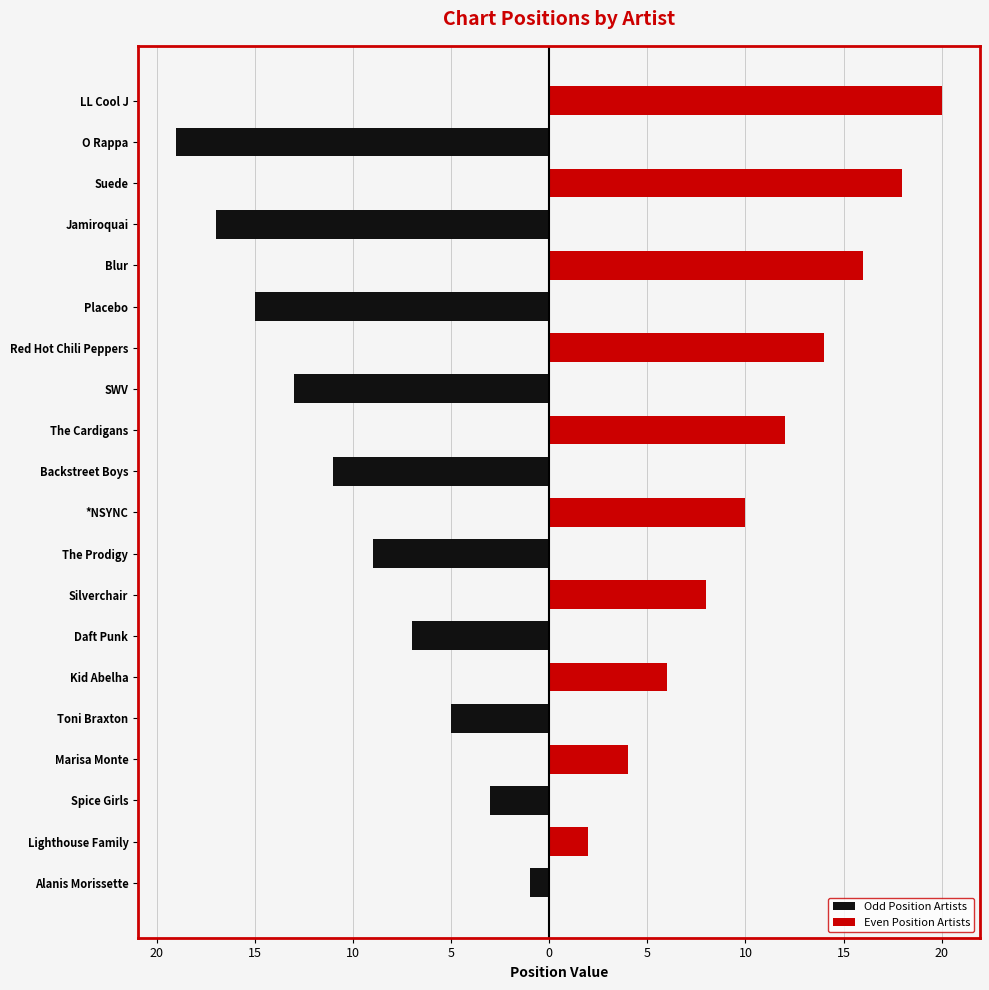

What are all the series names shown in the legend?

Odd Position Artists, Even Position Artists